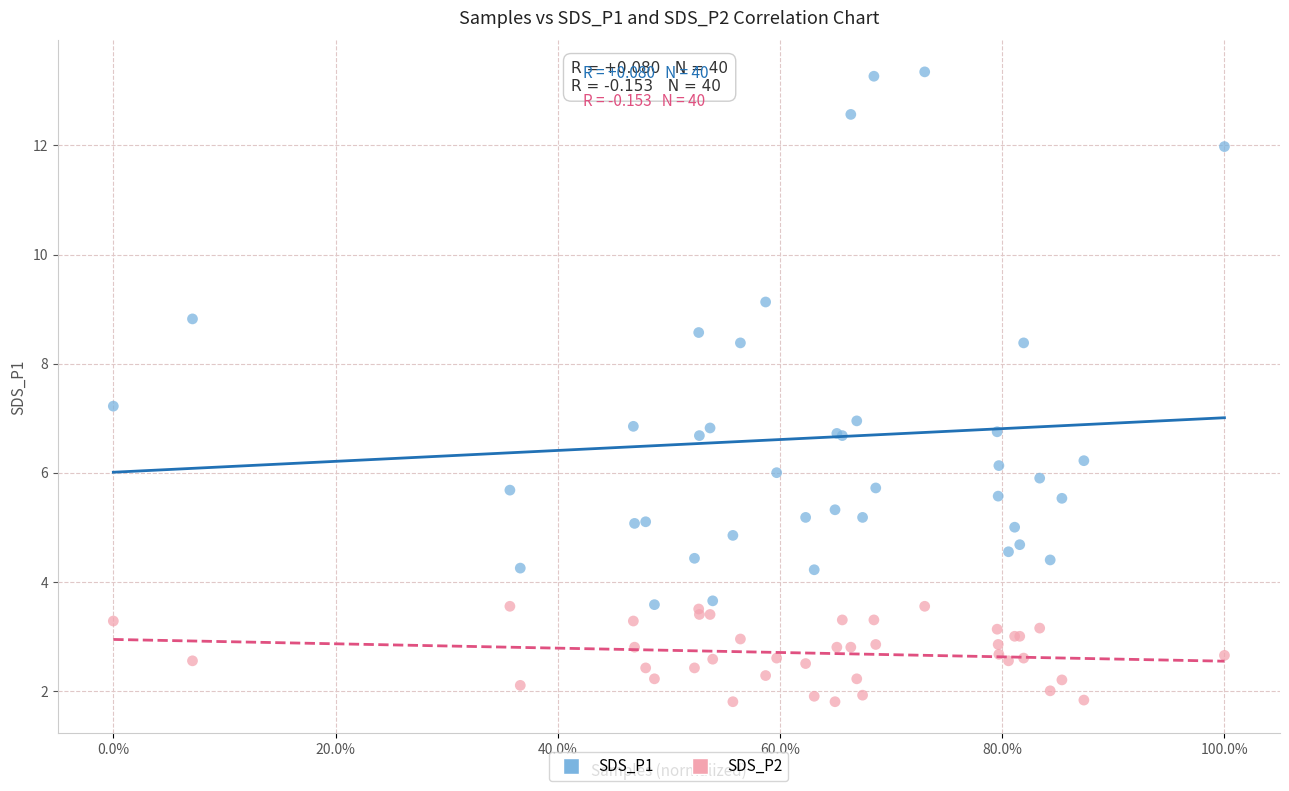

What are all the series names shown in the legend?

SDS_P1, SDS_P2